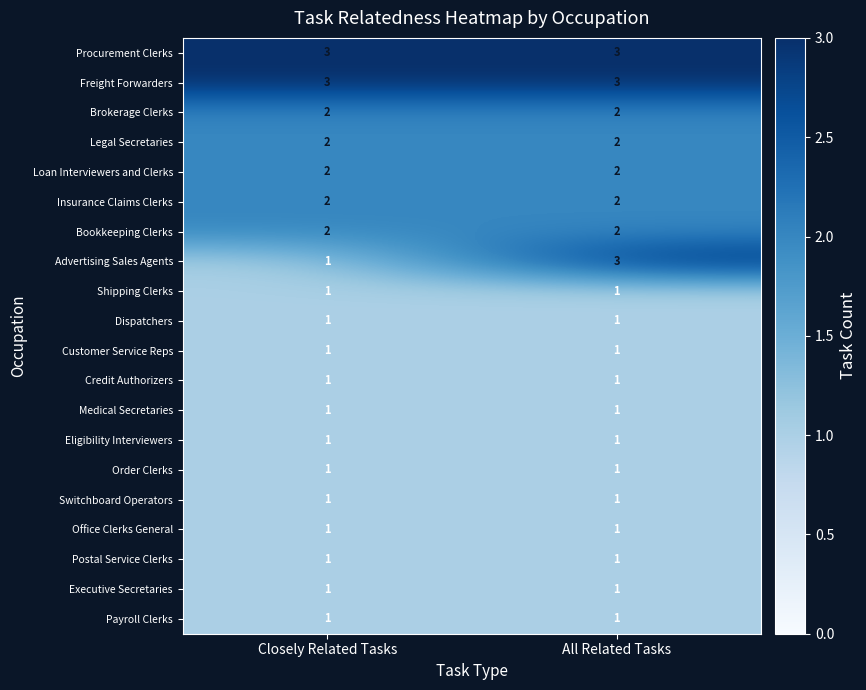

Is it true that Bookkeeping Clerks equals 3 at All Related Tasks?

False